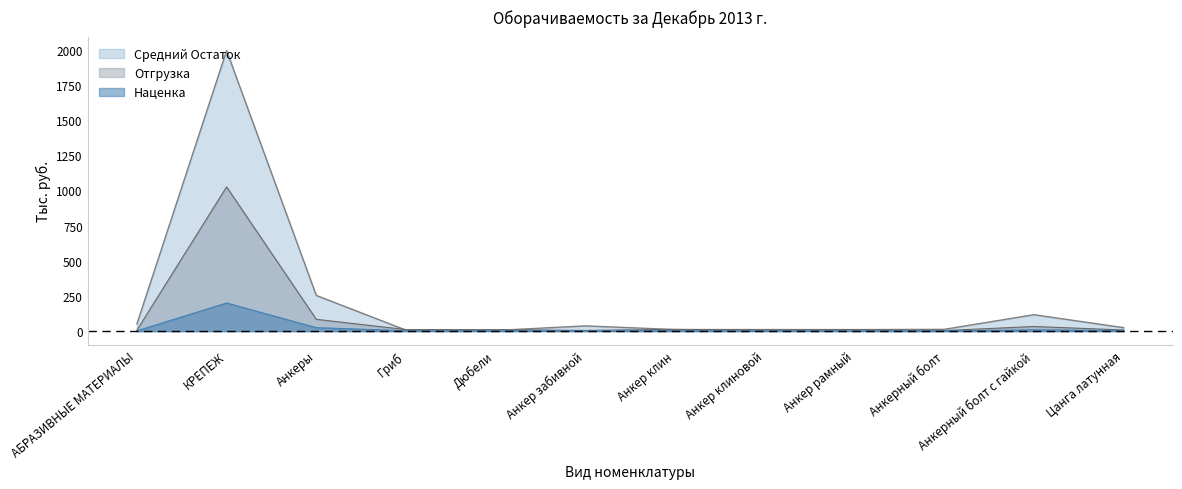

Reading right to left, list all the values displayed in this chart.

Отгрузка: Цанга латунная=8.1	Анкерный болт с гайкой=32.9	Анкерный болт=3.8	Анкер рамный=10.7	Анкер клиновой=7.3	Анкер клин=12.3	Анкер забивной=4.9	Дюбели=10.3	Гриб=11.0	Анкеры=83.8	КРЕПЕЖ=1024.5	АБРАЗИВНЫЕ МАТЕРИАЛЫ=6.8
Наценка: Цанга латунная=3.7	Анкерный болт с гайкой=9.2	Анкерный болт=1.1	Анкер рамный=1.8	Анкер клиновой=2.2	Анкер клин=3.0	Анкер забивной=2.0	Дюбели=3.3	Гриб=2.6	Анкеры=24.6	КРЕПЕЖ=199.9	АБРАЗИВНЫЕ МАТЕРИАЛЫ=2.0
Средний Остаток: Цанга латунная=24.7	Анкерный болт с гайкой=116.7	Анкерный болт=12.6	Анкер рамный=10.7	Анкер клиновой=11.1	Анкер клин=11.1	Анкер забивной=37.3	Дюбели=4.7	Гриб=7.0	Анкеры=253.5	КРЕПЕЖ=1992.3	АБРАЗИВНЫЕ МАТЕРИАЛЫ=51.3